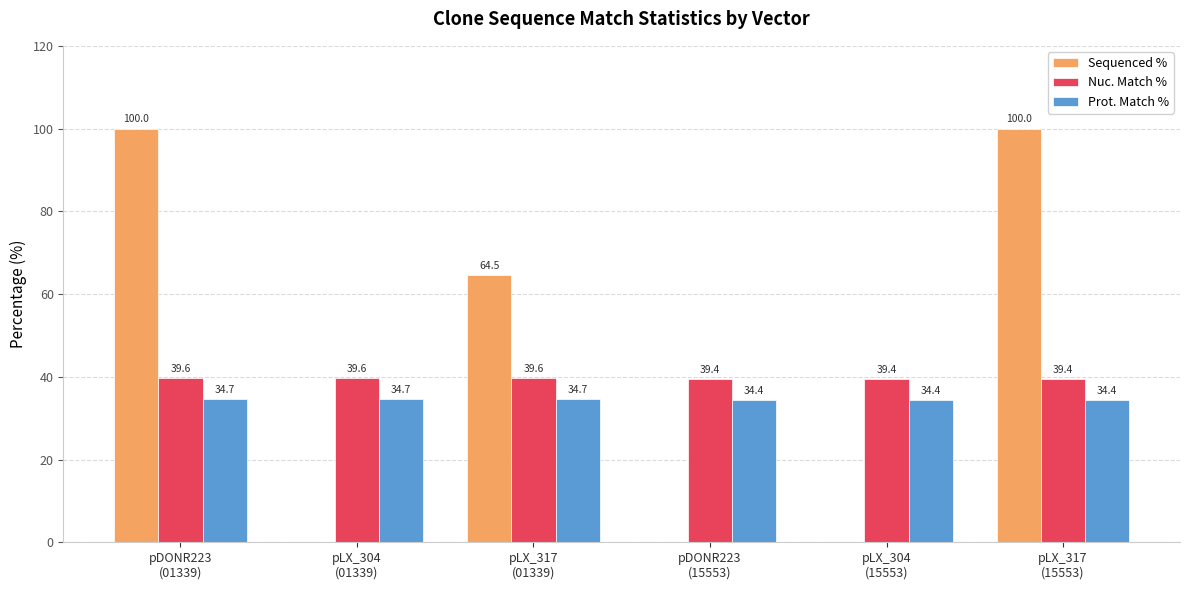

What is the highest value of the Prot. Match % series?

34.7